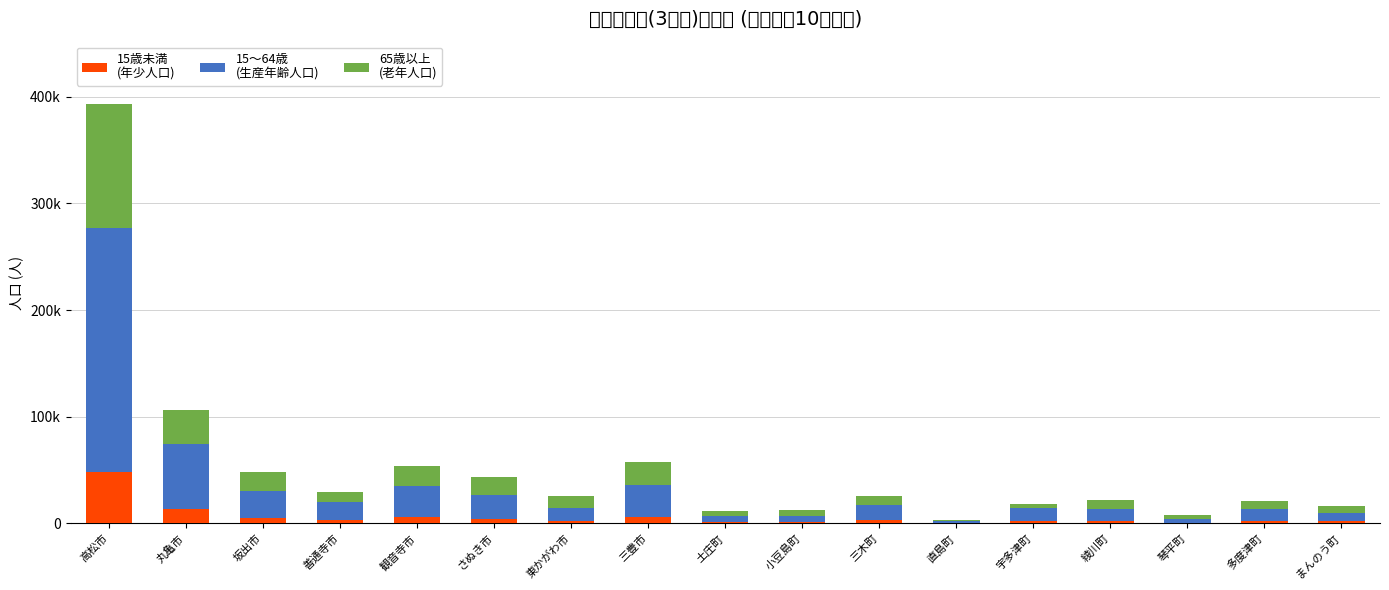

What is the label of the 10th bar from the right?

三豊市